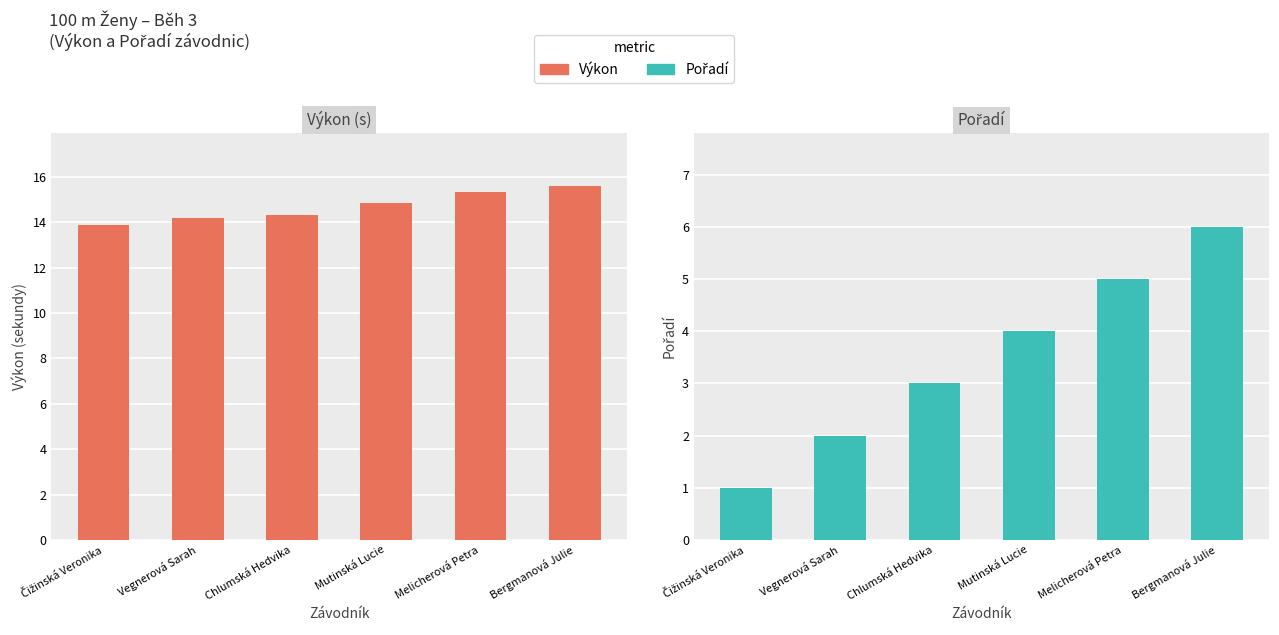

Where does the Výkon series first go above 14?

Vegnerová Sarah